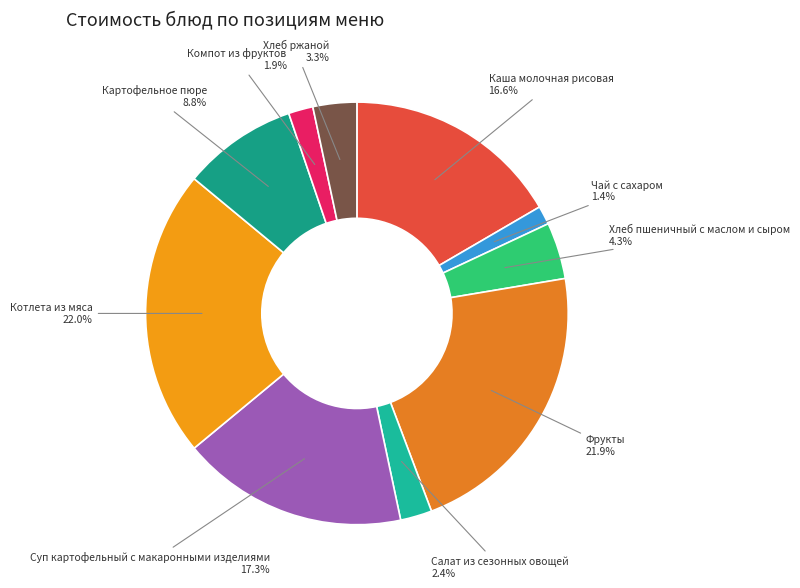

To the nearest percent, what is the average slice percentage?

10%